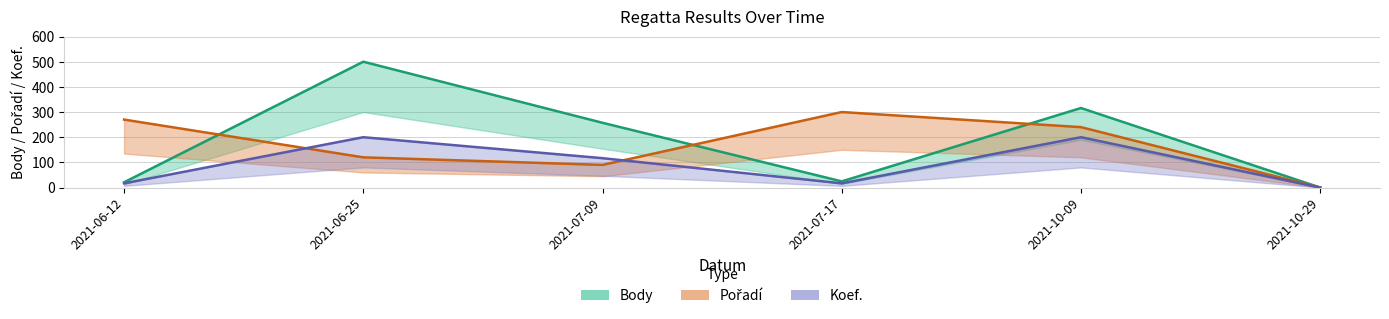

Between which two adjacent categories do Pořadí and Koef. first intersect?

2021-06-12 and 2021-06-25